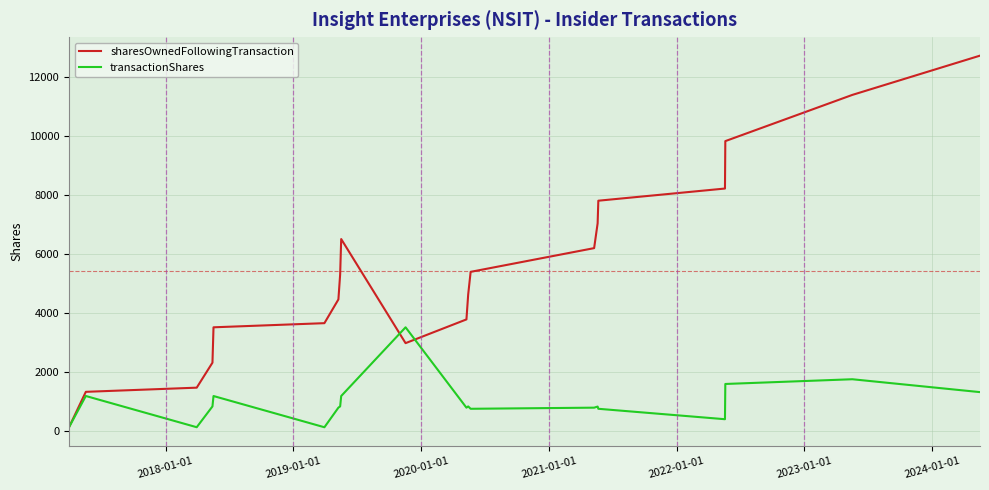

Which series has the widest spread of values?

sharesOwnedFollowingTransaction